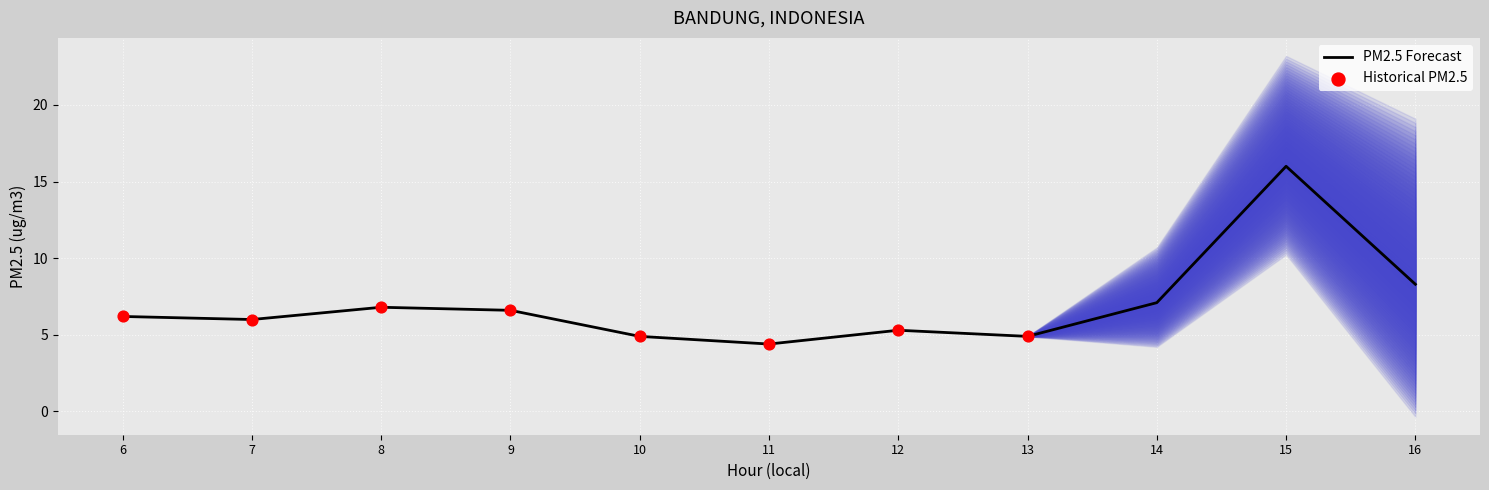

Approximately how many times larger is the value at 9 compared to 12?

1.2